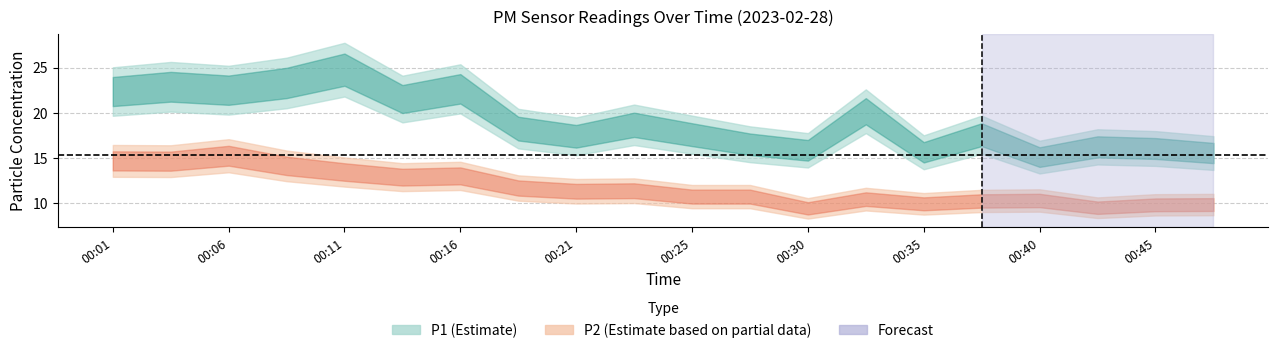

List the series in order of their peak value, lowest first.

P2, P1